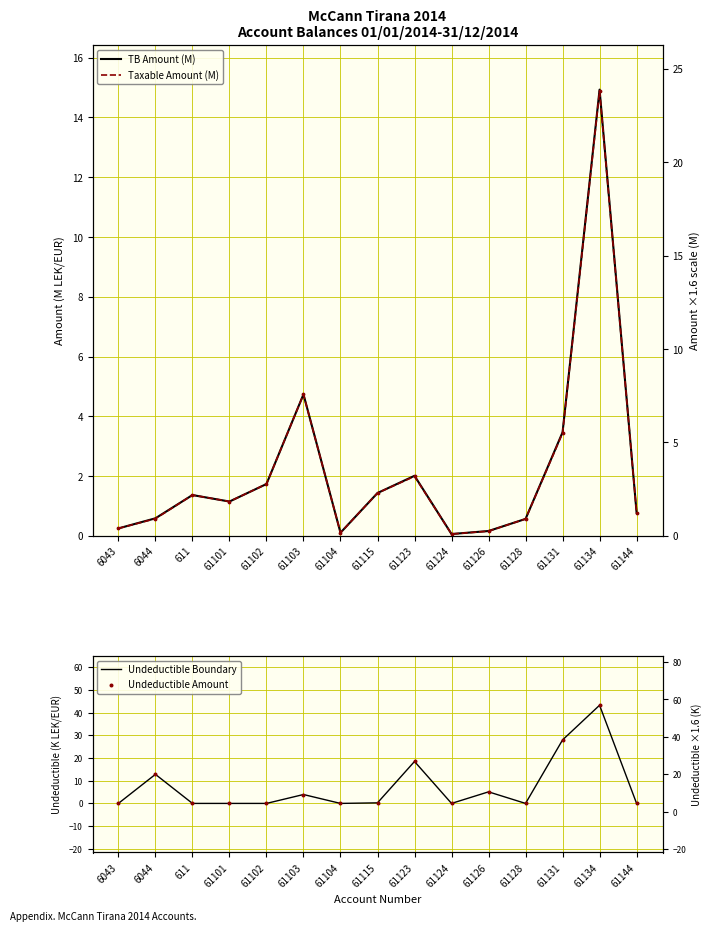

Which series contains the highest Y value?

Undeductible Boundary